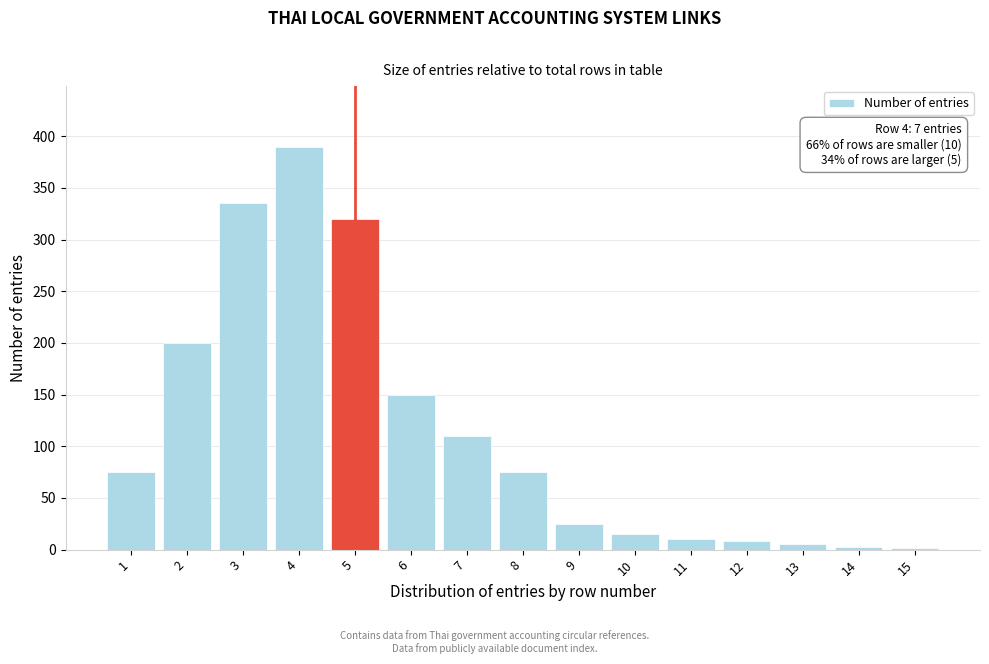

What is the maximum value shown in the chart?

390